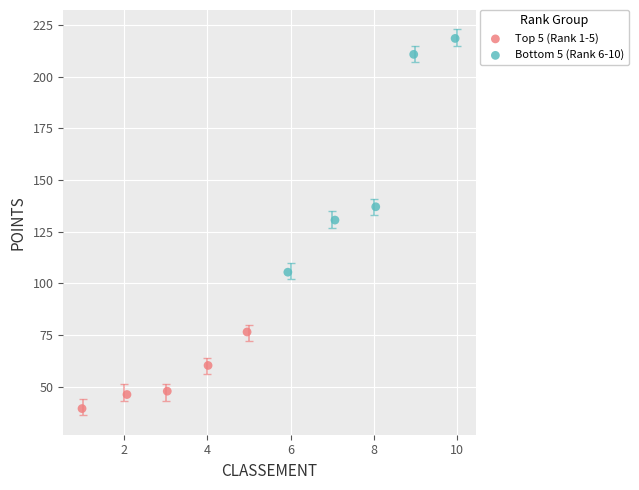

Which series reaches the maximum Y coordinate?

Bottom 5 (Rank 6-10)